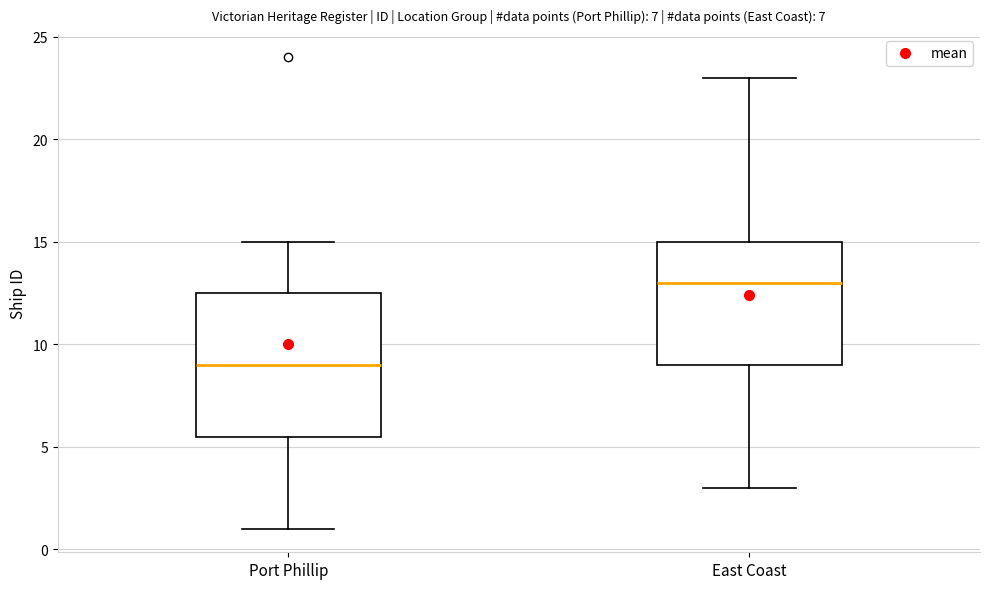

Where is the upper edge of the box for East Coast on the y-axis? The values are not printed on the chart, so give them approximately, as read against the axis.

15.0